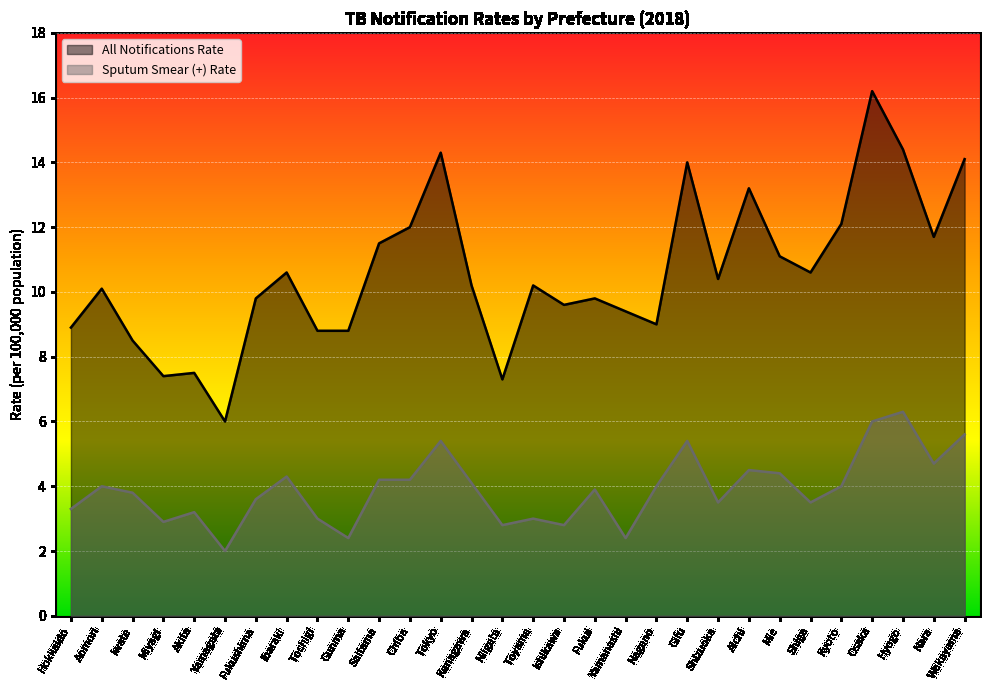

Reading left to right, extract all data points from this chart.

All Notifications Rate: 8.9	10.1	8.5	7.4	7.5	6.0	9.8	10.6	8.8	8.8	11.5	12.0	14.3	10.2	7.3	10.2	9.6	9.8	9.4	9.0	14.0	10.4	13.2	11.1	10.6	12.1	16.2	14.4	11.7	14.1
Sputum Smear (+) Rate: 3.3	4.0	3.8	2.9	3.2	2.0	3.6	4.3	3.0	2.4	4.2	4.2	5.4	4.1	2.8	3.0	2.8	3.9	2.4	4.0	5.4	3.5	4.5	4.4	3.5	4.0	6.0	6.3	4.7	5.6